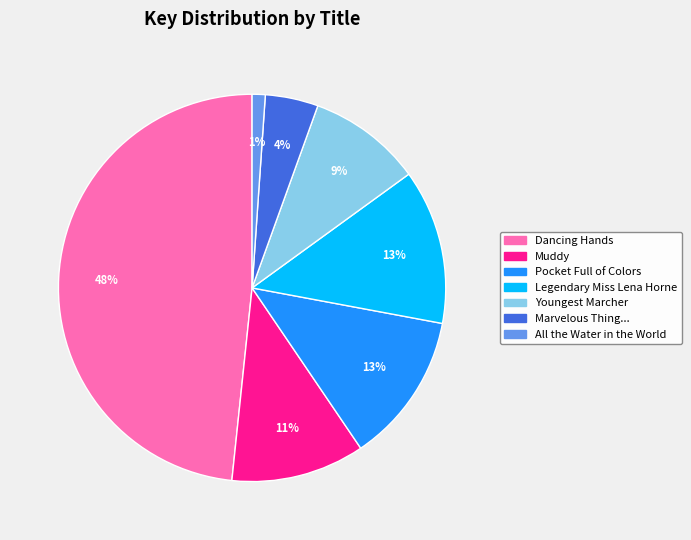

Is there a majority slice in this chart?

No